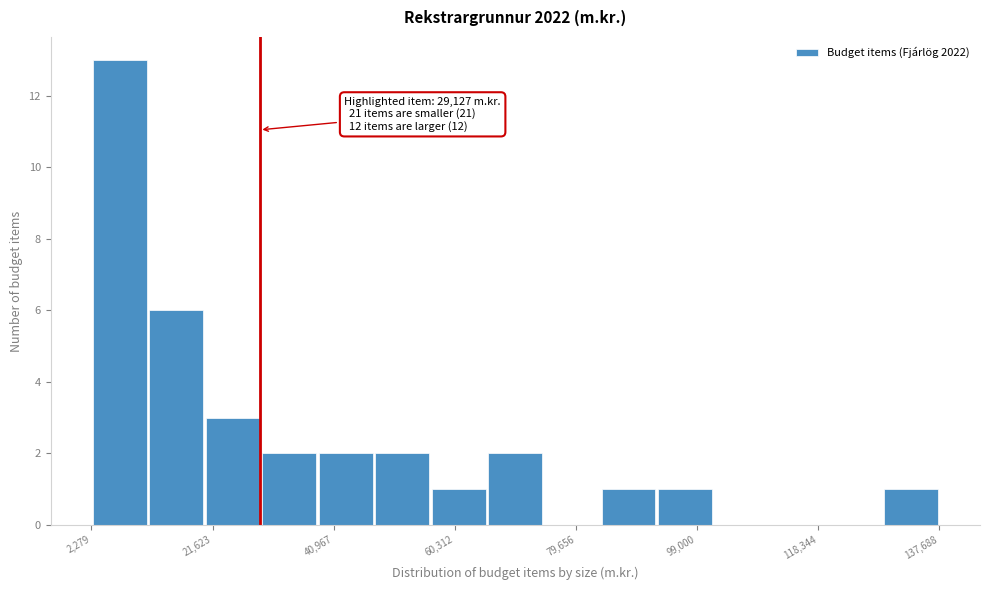

Over which range of the x-axis is the bar tallest?

2000 to 12000